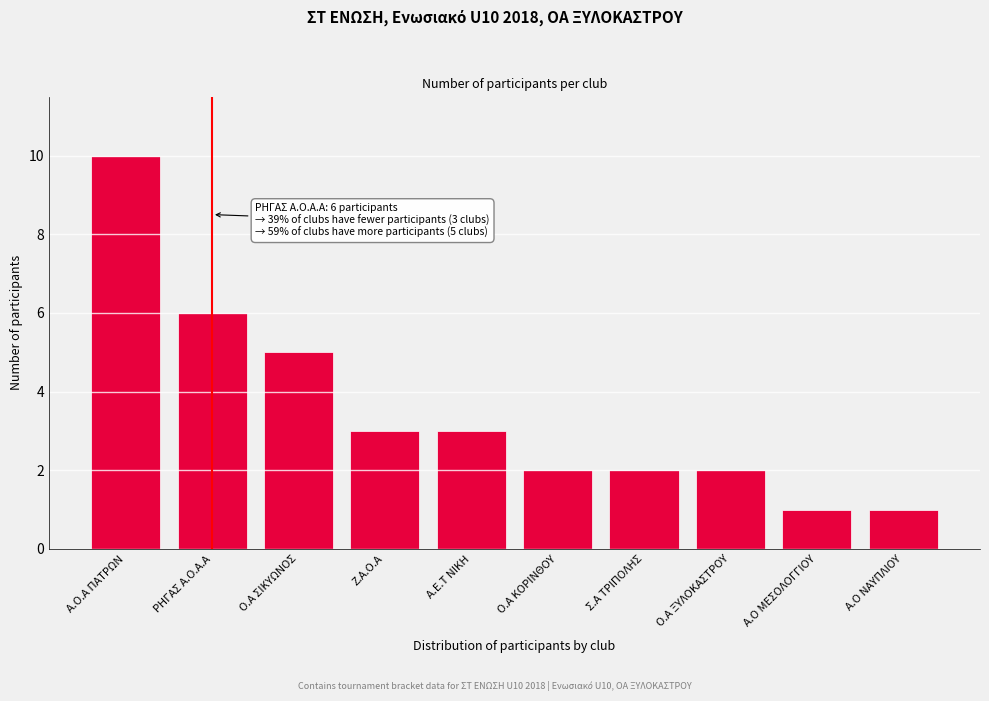

Reading left to right, transcribe all the data shown in this chart.

10	6	5	3	3	2	2	2	1	1